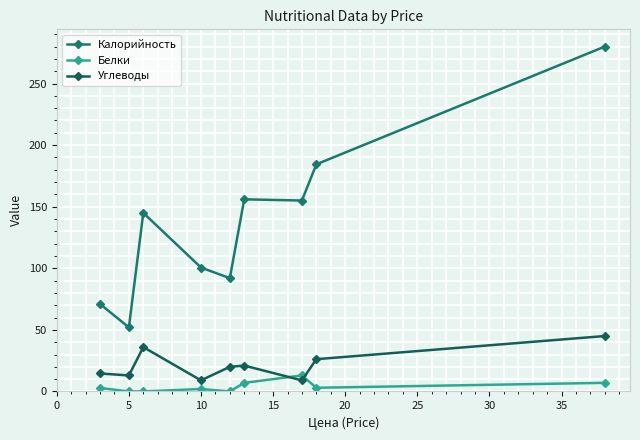

Where is the first local maximum for Белки?

10